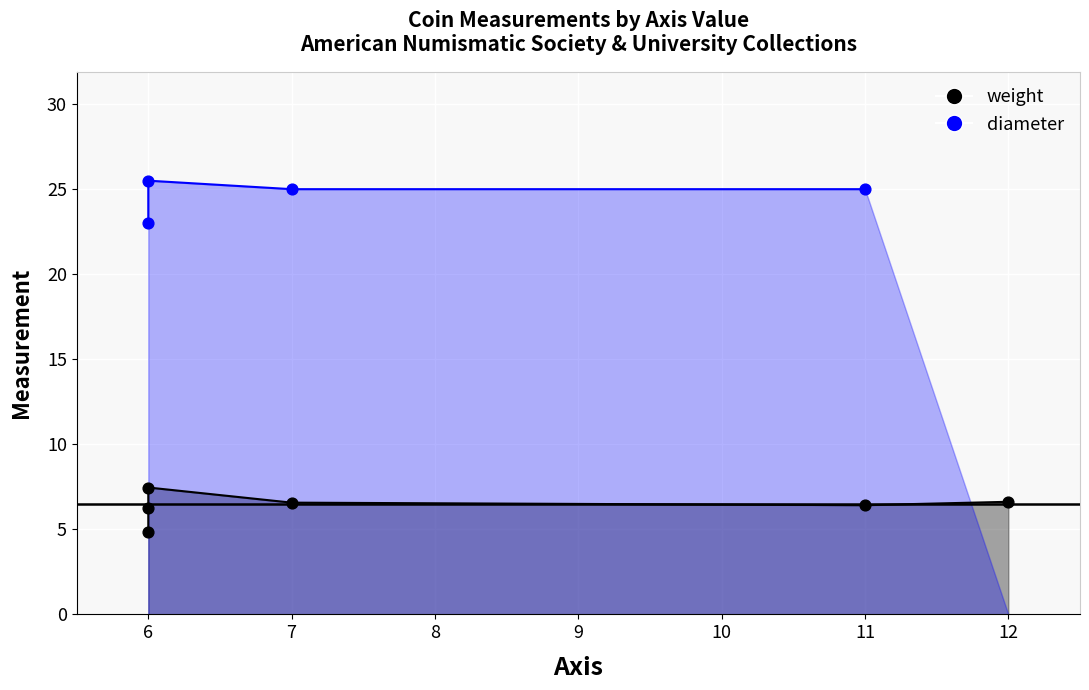

Which series reaches the maximum Y coordinate?

diameter